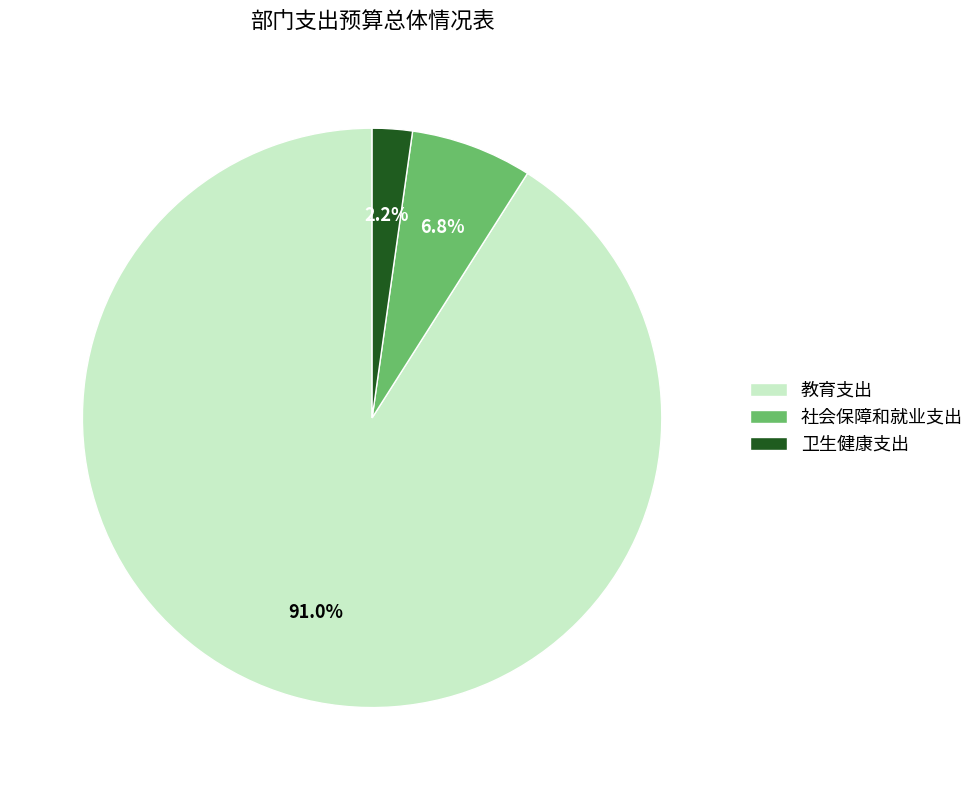

What percentage is the 教育支出 slice, to the nearest percent?

91%